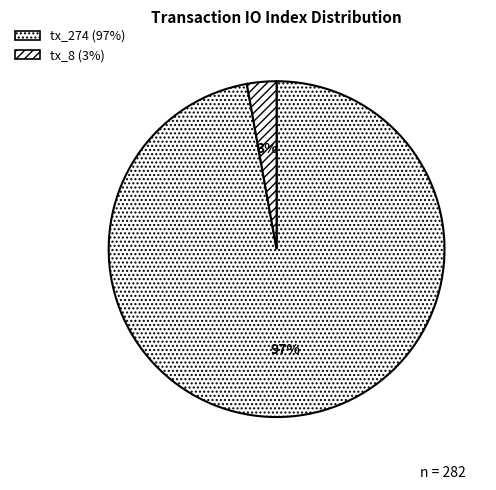

What is the change in value from tx_274 to tx_8?

-266